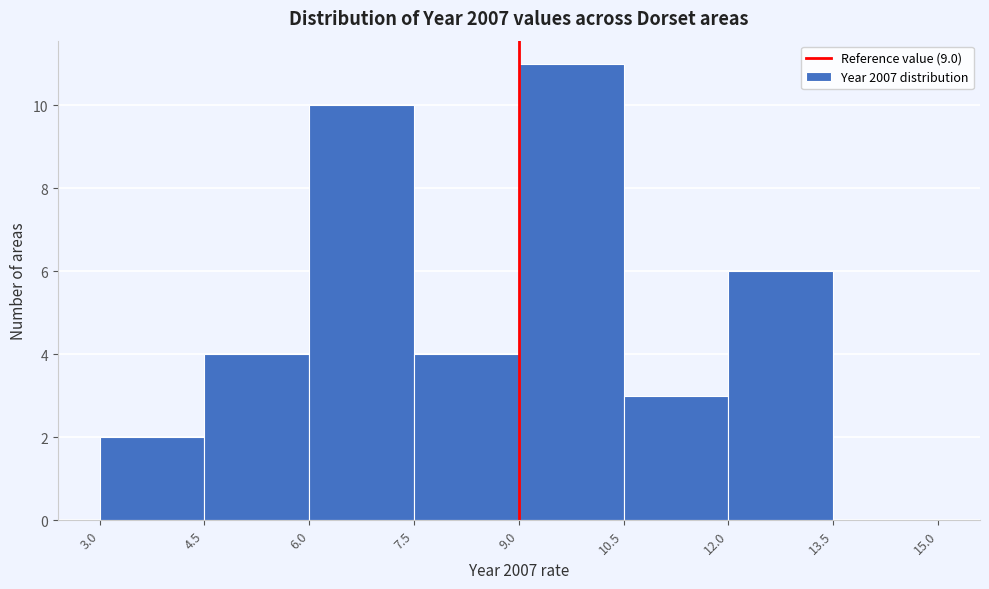

Reading left to right, transcribe this chart: for each bar, give the range it covers on the x-axis and its height. The values are not printed on the chart, so give them approximately, as read against the axis.

3.0 to 4.5: 2
4.5 to 6.0: 4
6.0 to 7.5: 10
7.5 to 9.0: 4
9.0 to 10.5: 11
10.5 to 12.0: 3
12.0 to 13.5: 6
13.5 to 15.0: 0